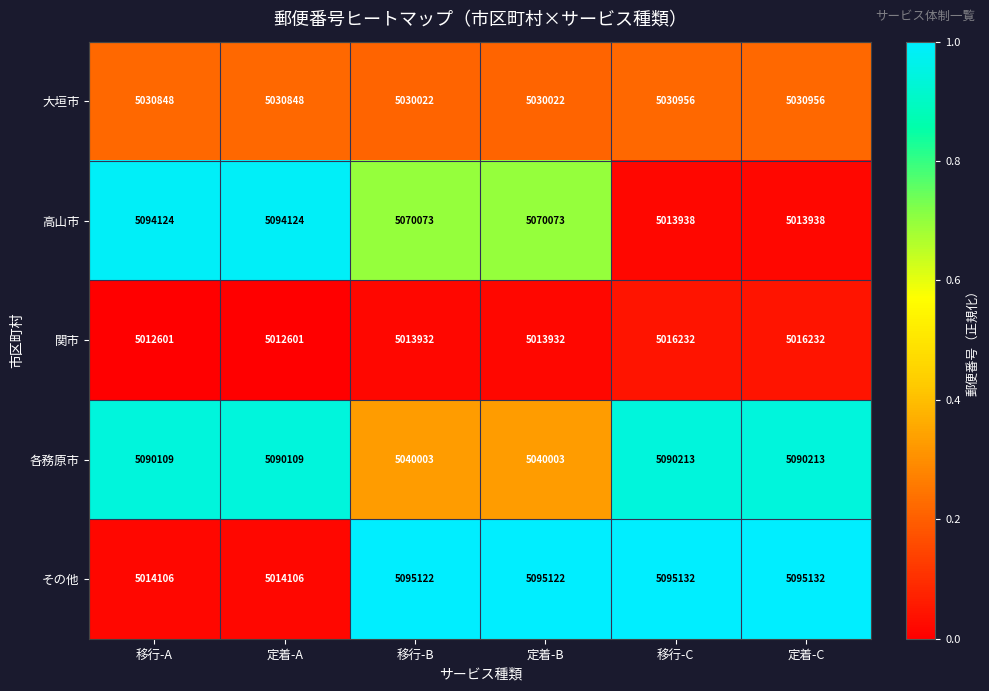

What is the difference between the maximum and minimum values in the 大垣市 series?

934